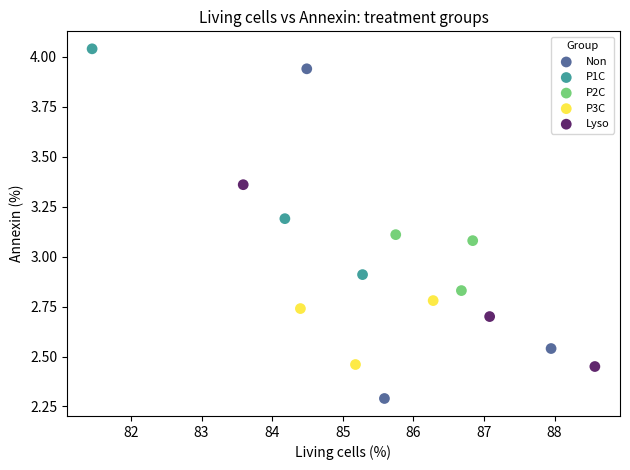

Which series reaches the minimum Y coordinate?

Non